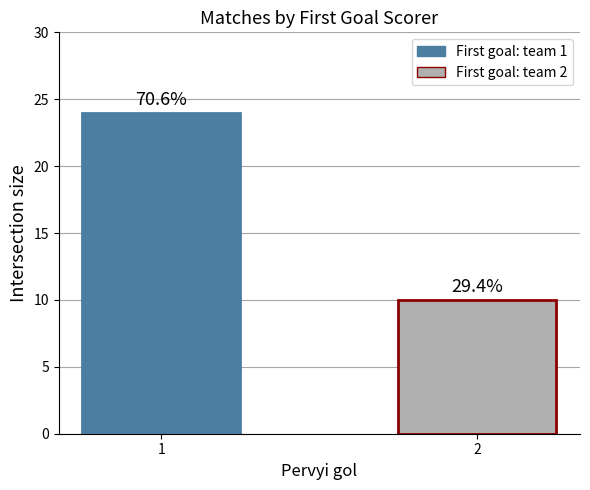

What is the value of the 1st bar from the left?

24